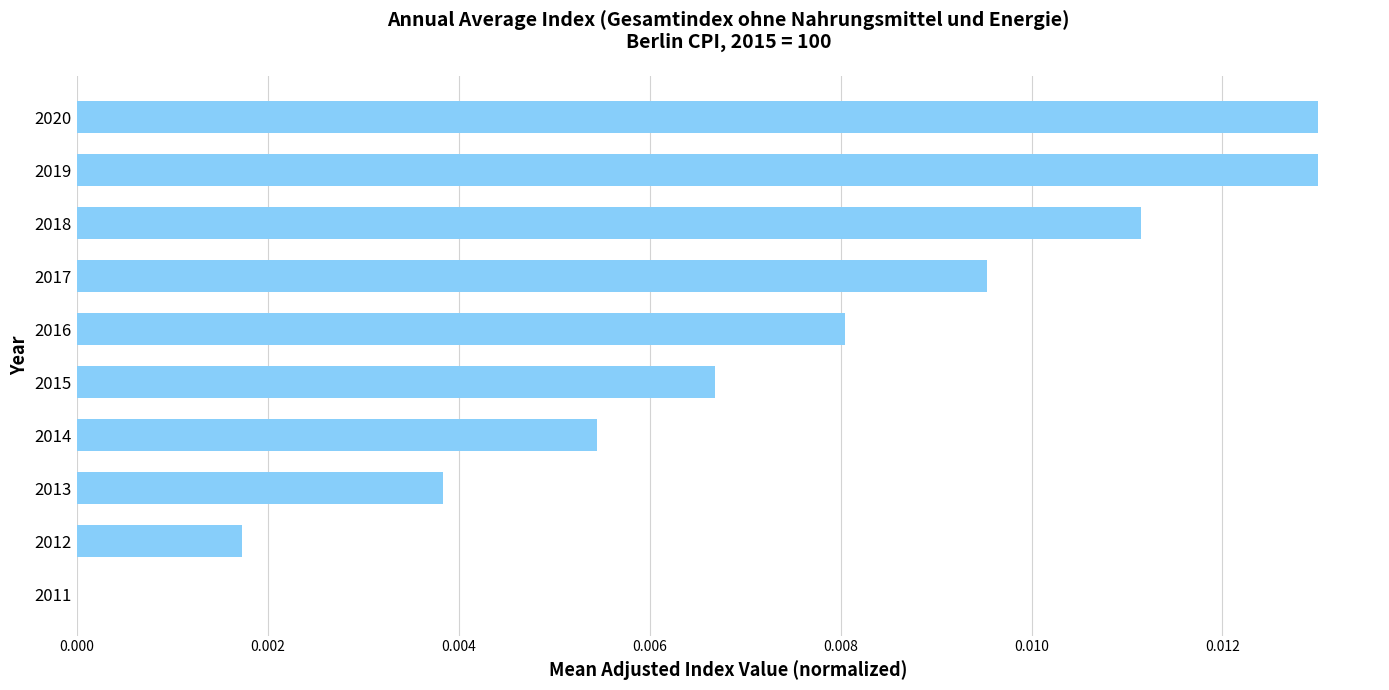

The value at 2018 is 0.0. True or false?

True